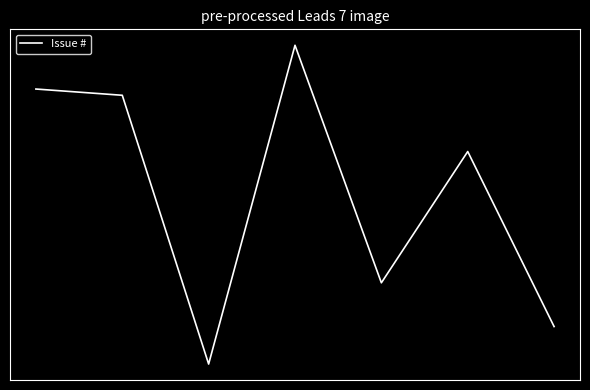

Which category has the lowest value across all series?

2